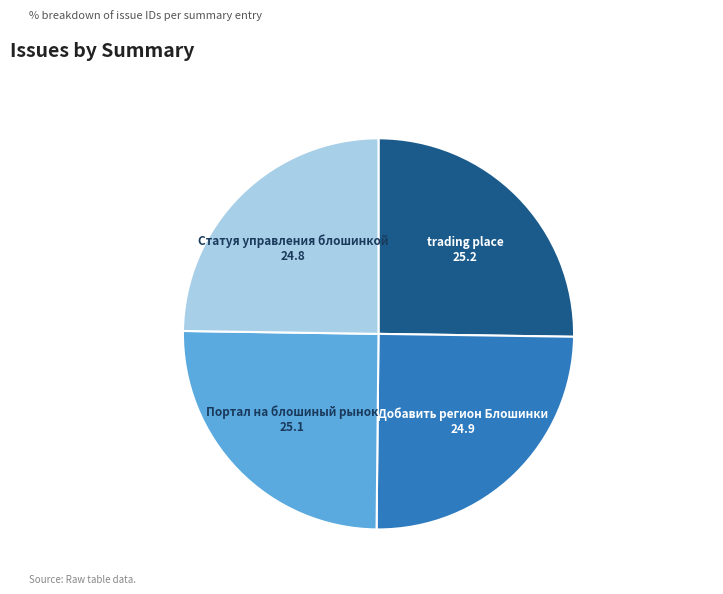

Is there a majority slice in this chart?

No